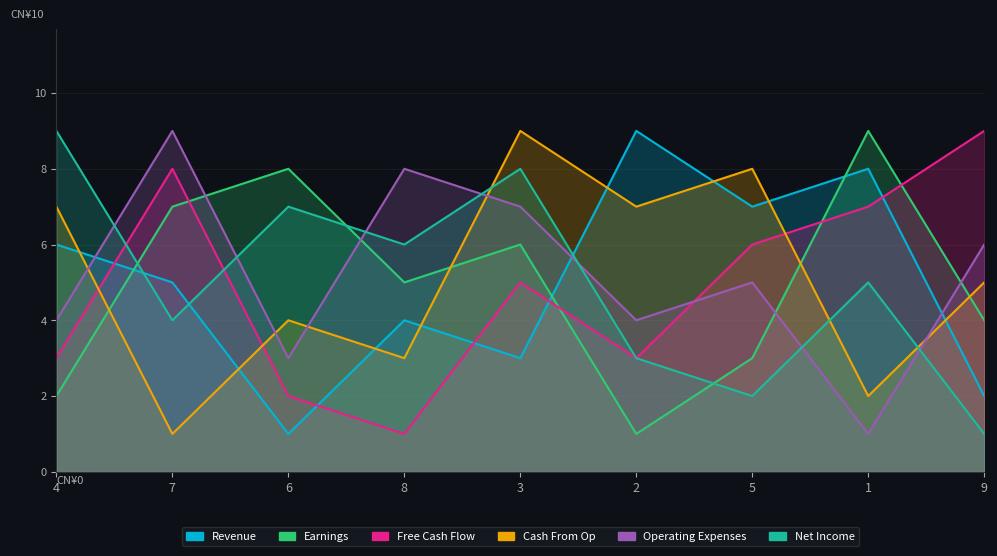

What is the value of the col_3 point at the 7th from the left?

6